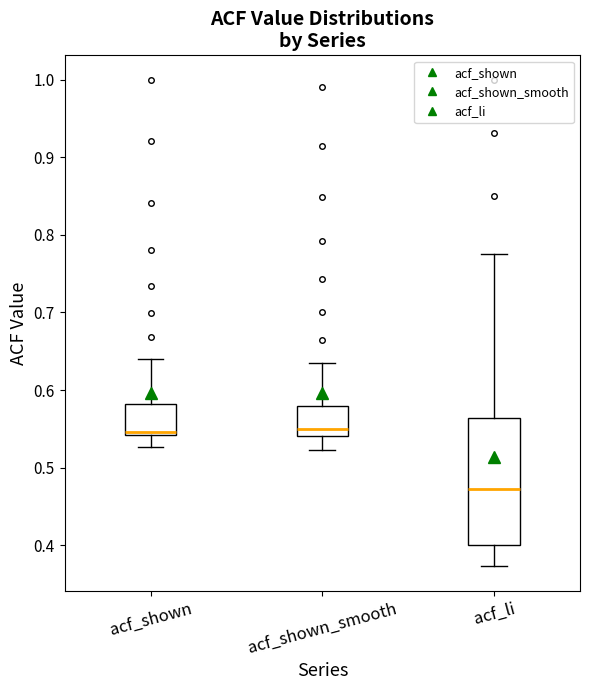

Which box is the tallest, from its lower edge to its upper edge?

acf_li